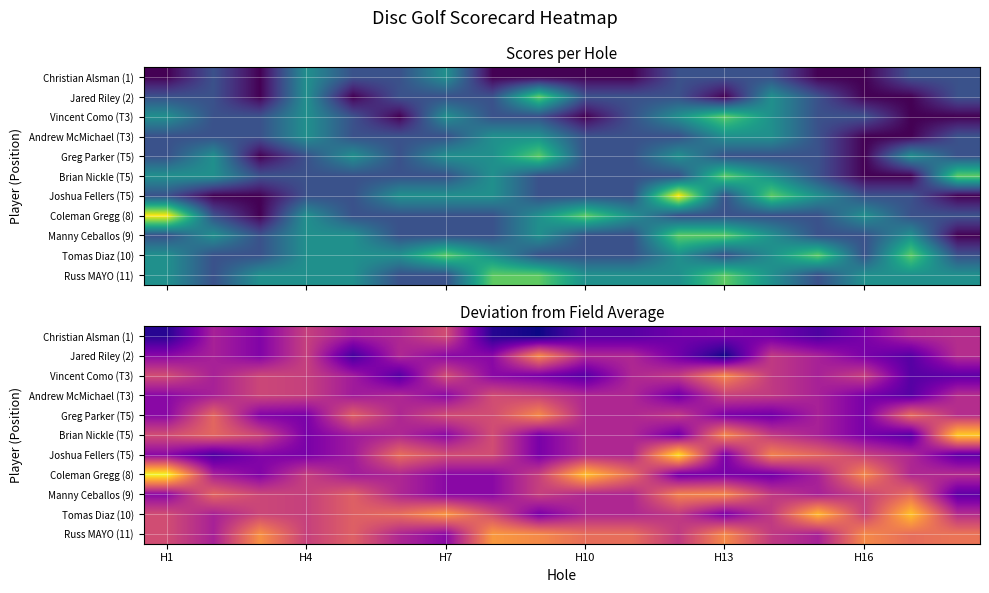

What is the greatest value displayed?

2.5